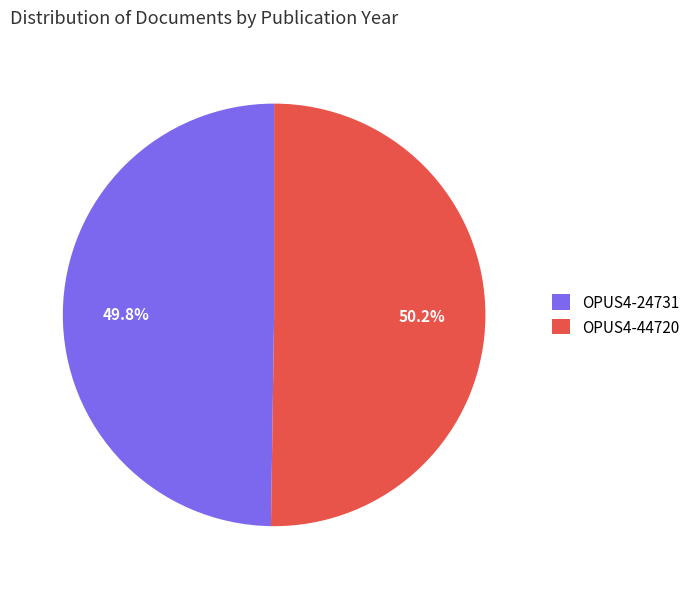

Count the number of slices in the pie.

2